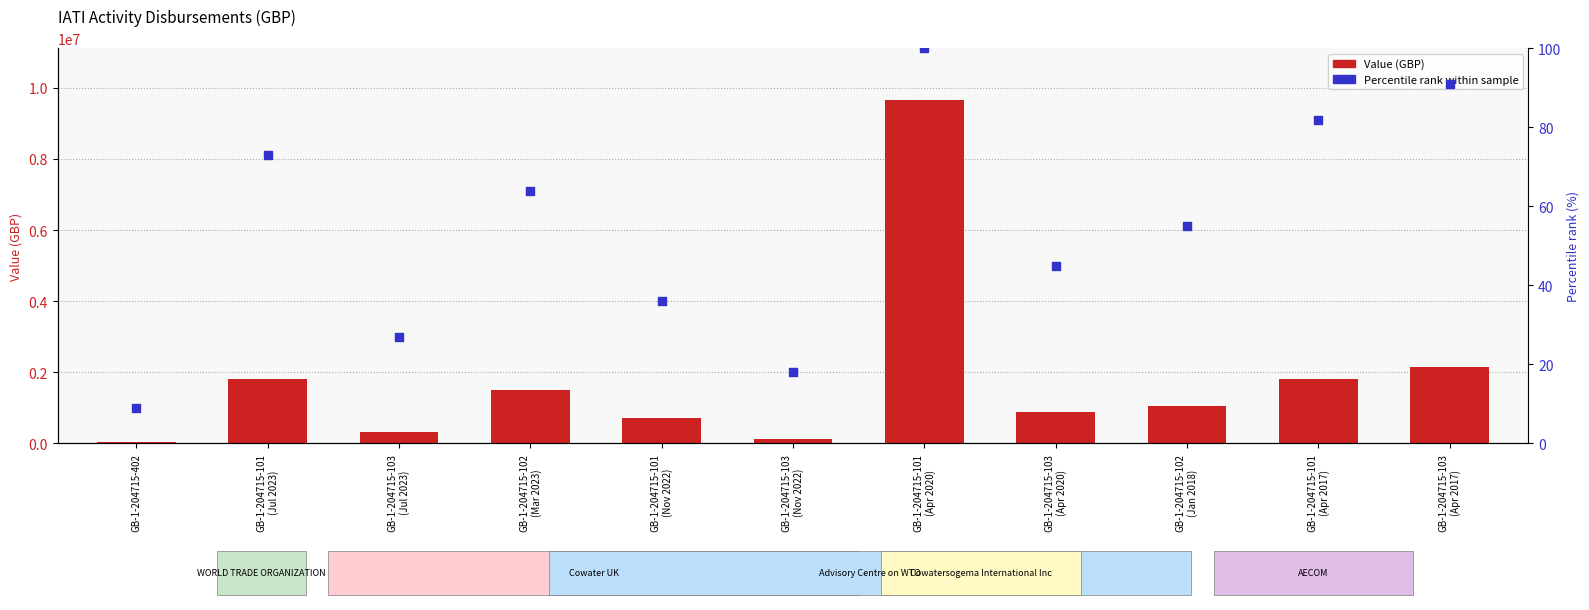

Which series has the largest total across all categories?

Value (GBP)